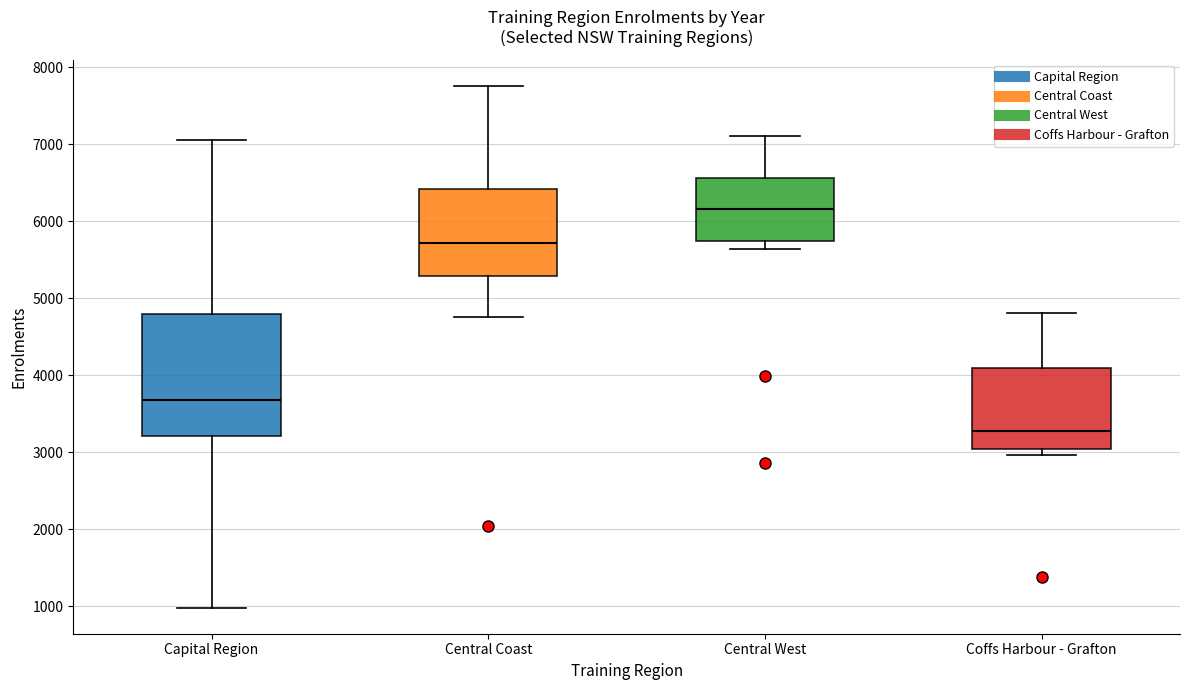

Which box's median line is the highest?

Central West